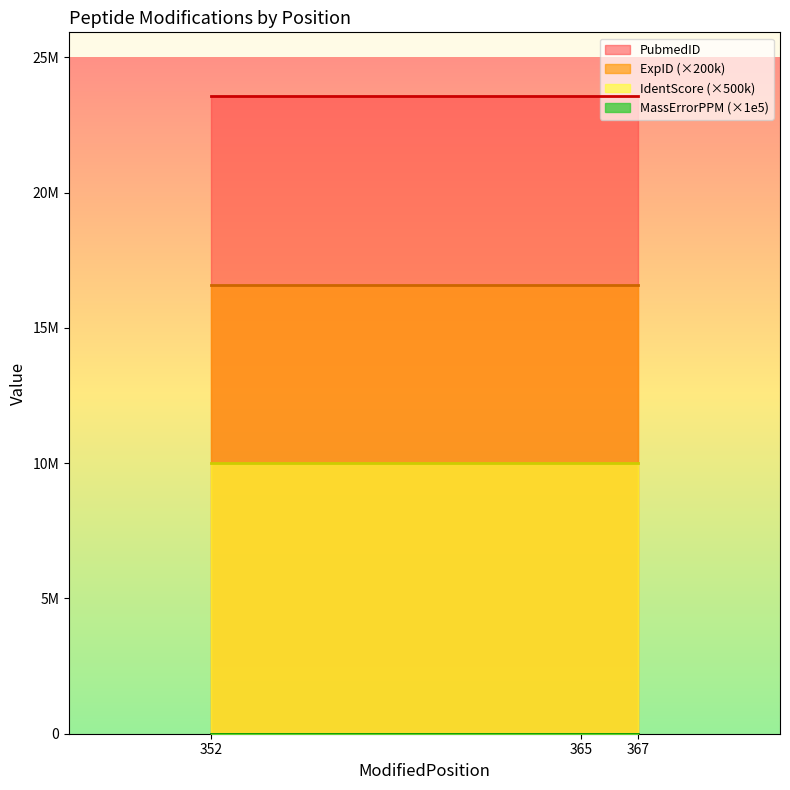

What is the total value across all series at 365?

23572251.0